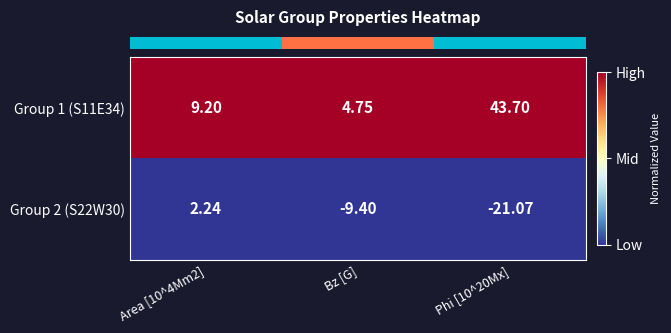

Rank the series at Phi [10^20Mx] from highest to lowest value.

Group 1 (S11E34), Group 2 (S22W30)